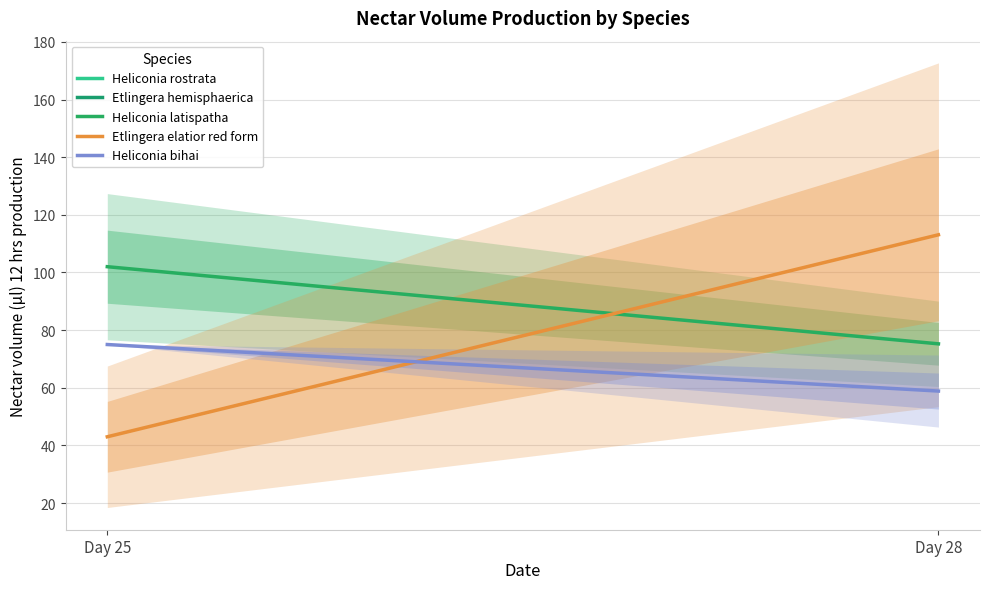

Between Day 28 and Day 25, which is larger?

Day 25